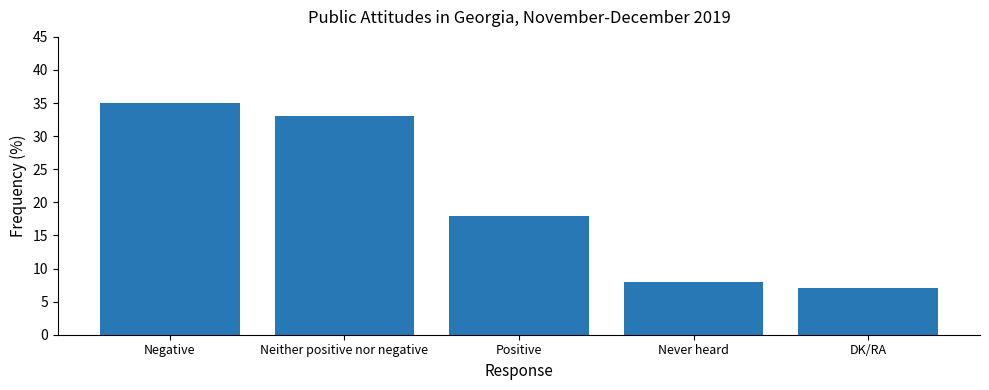

What is the change in value from Neither positive nor negative to Never heard?

-25